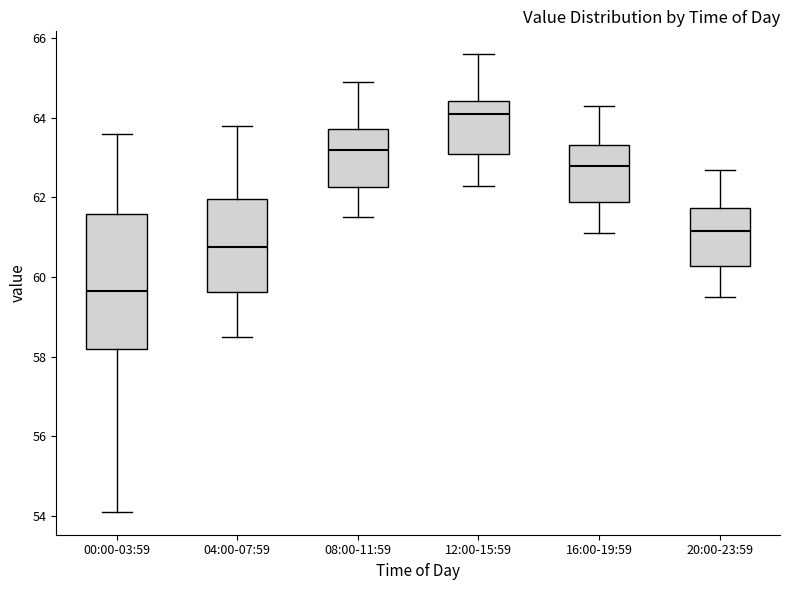

Where is the upper edge of the box for 08:00-11:59 on the y-axis? The values are not printed on the chart, so give them approximately, as read against the axis.

63.8